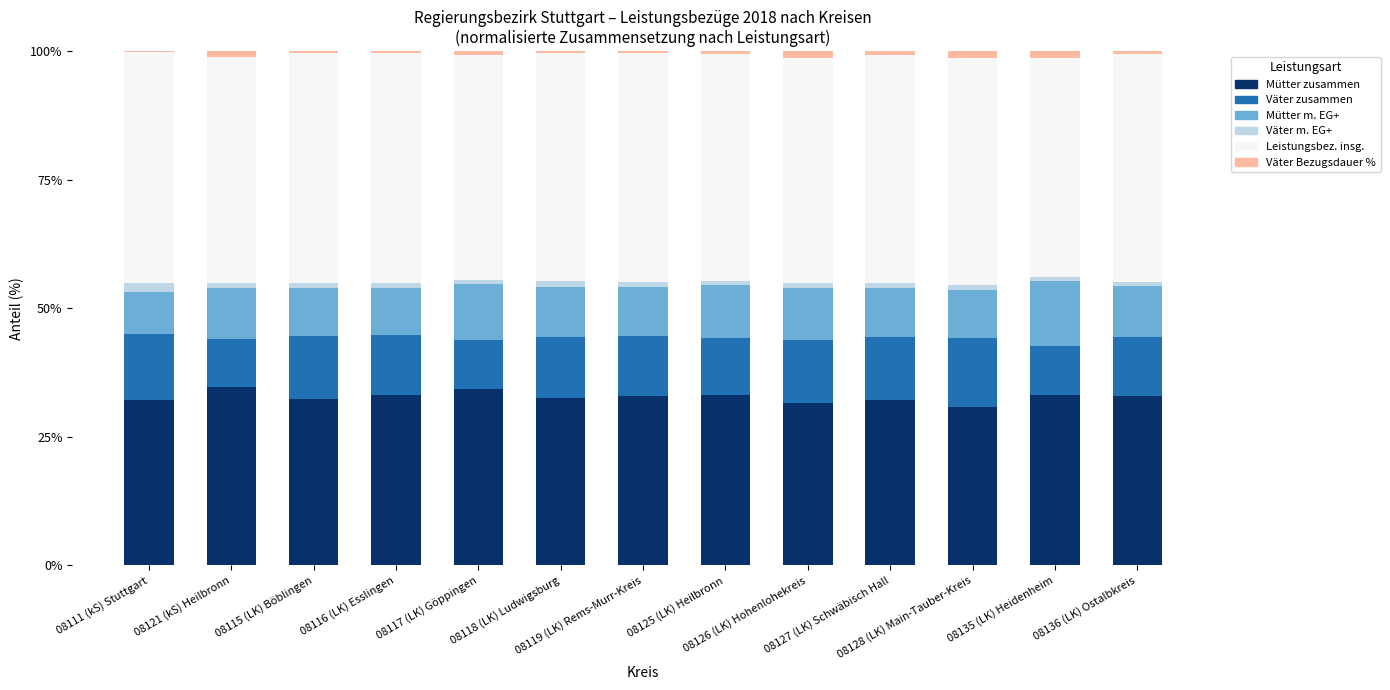

Does the chart contain stacked bars?

Yes